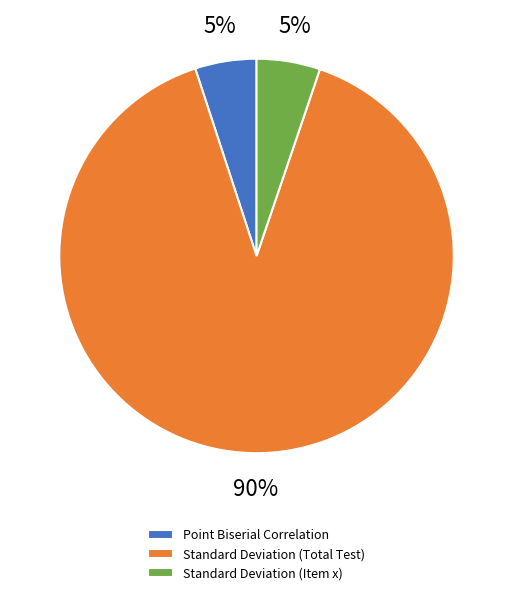

Is there any slice that represents more than half of the pie?

Yes